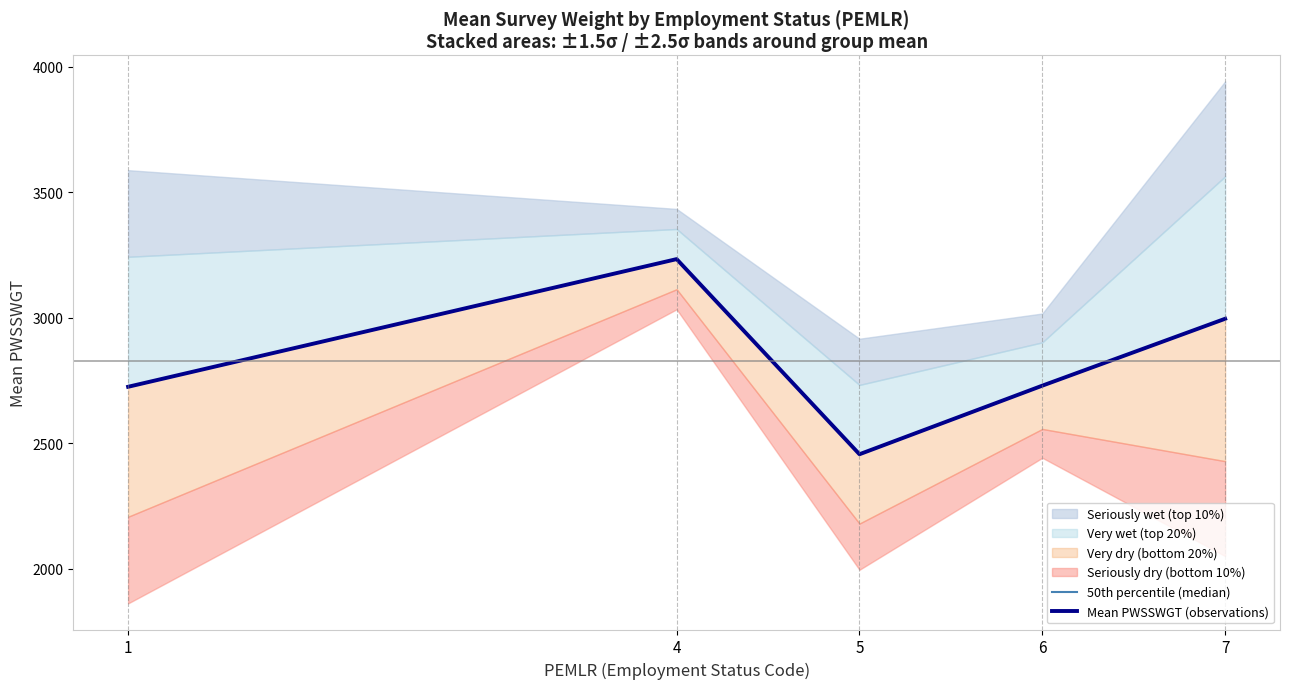

What is the difference between the 50th percentile (median) values at 1 and 7?

271.1